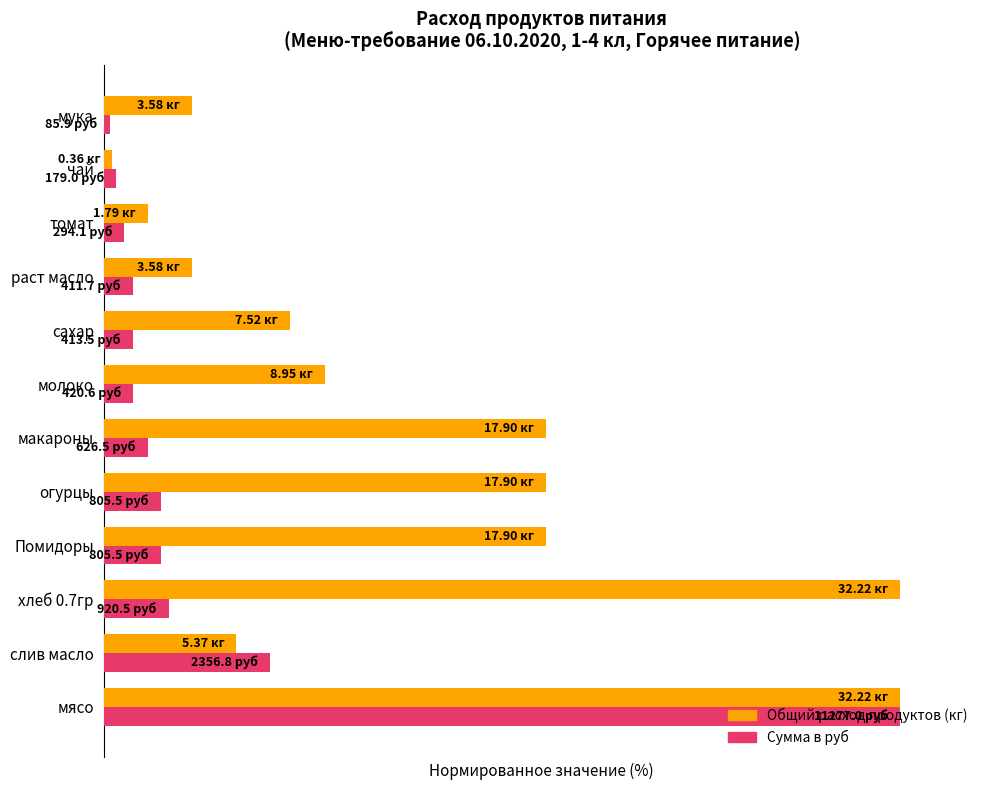

What is the average value of the Сумма в руб series?

13.7